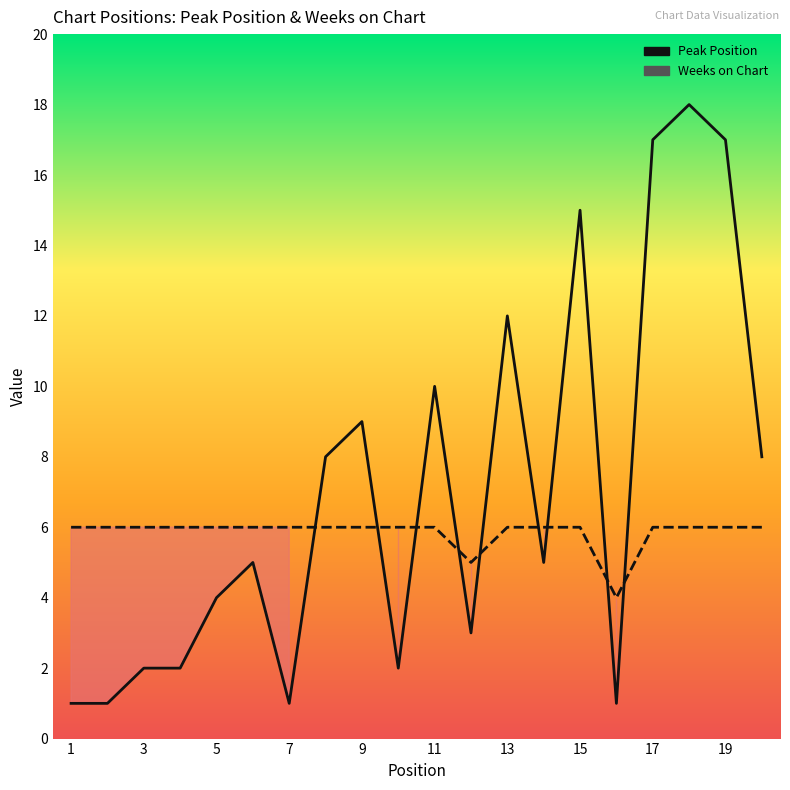

How many intersections are there between Peak Position and Weeks on Chart?

9